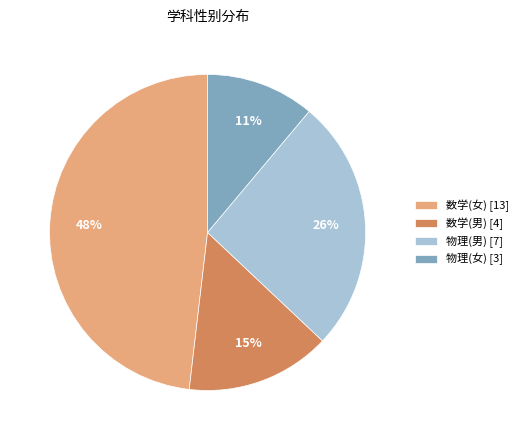

True or false: 数学(男) [4] accounts for 15% of the total.

True